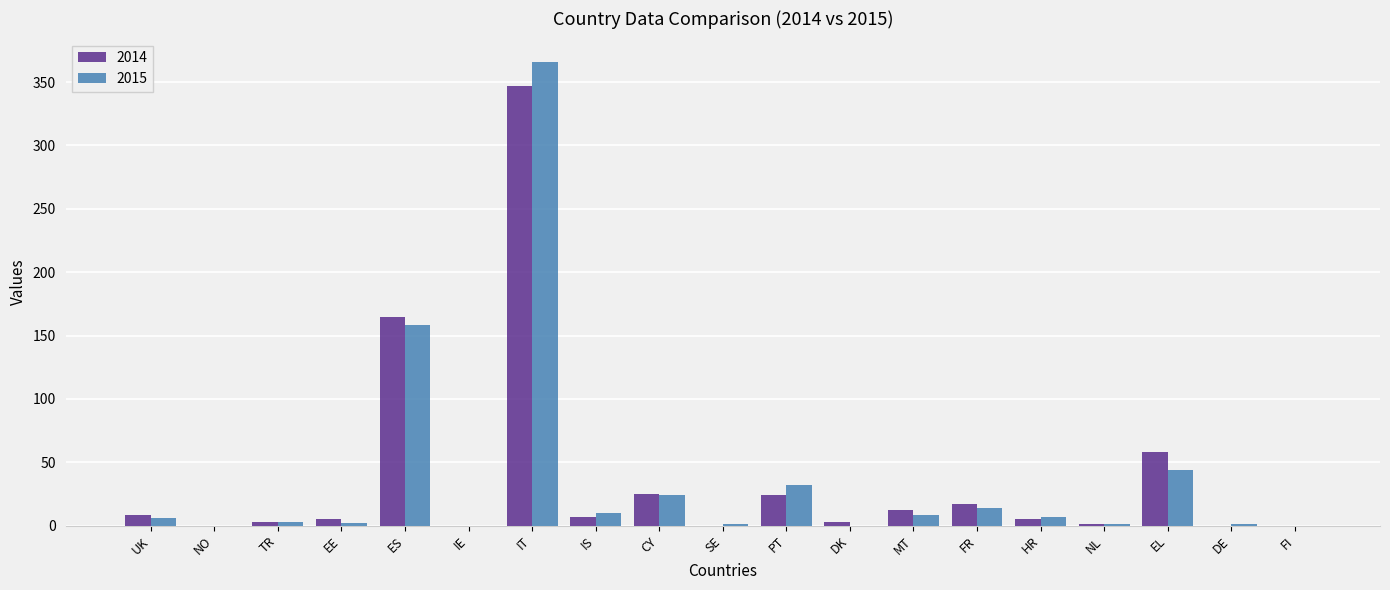

The value of 2015 at FI is 0. True or false?

True